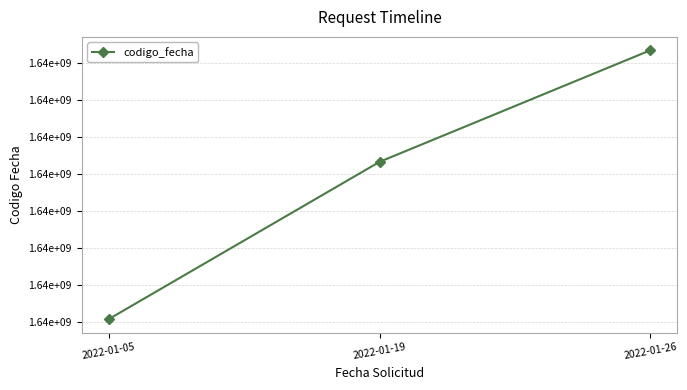

Where does the data first go above 1642665324?

2022-01-26